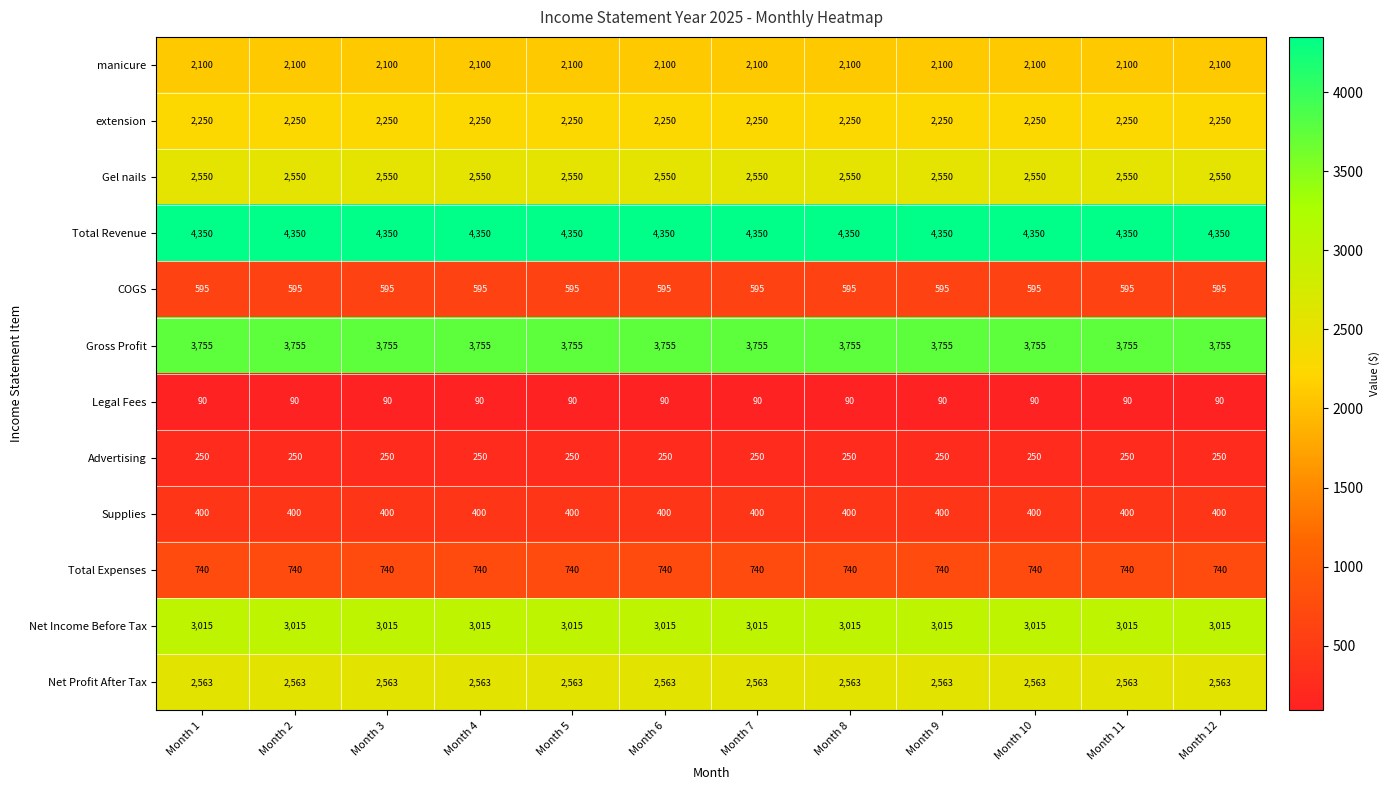

Is it true that COGS equals 278 at Month 1?

False